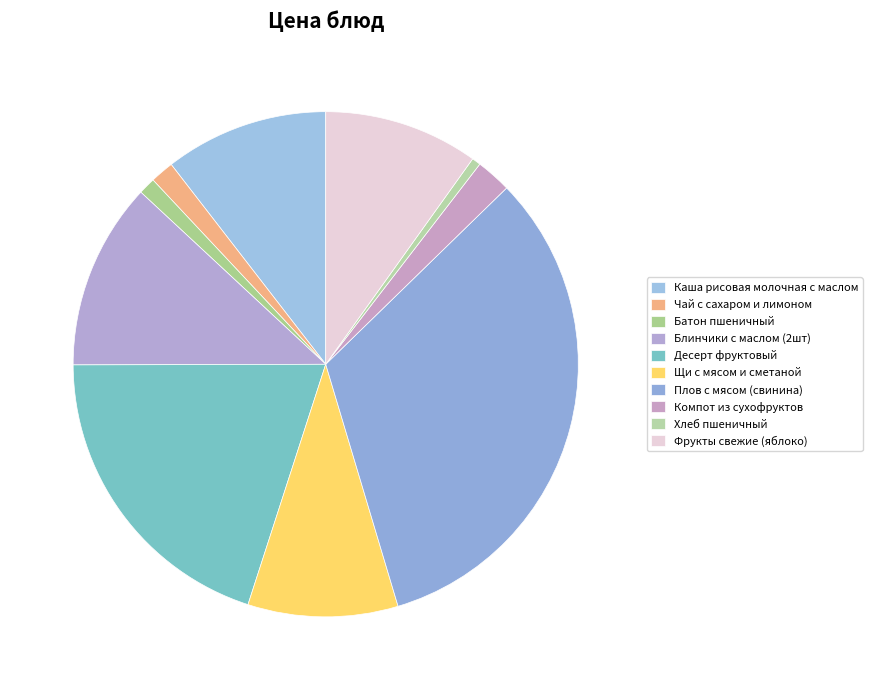

Between Хлеб пшеничный and Десерт фруктовый, which is larger?

Десерт фруктовый